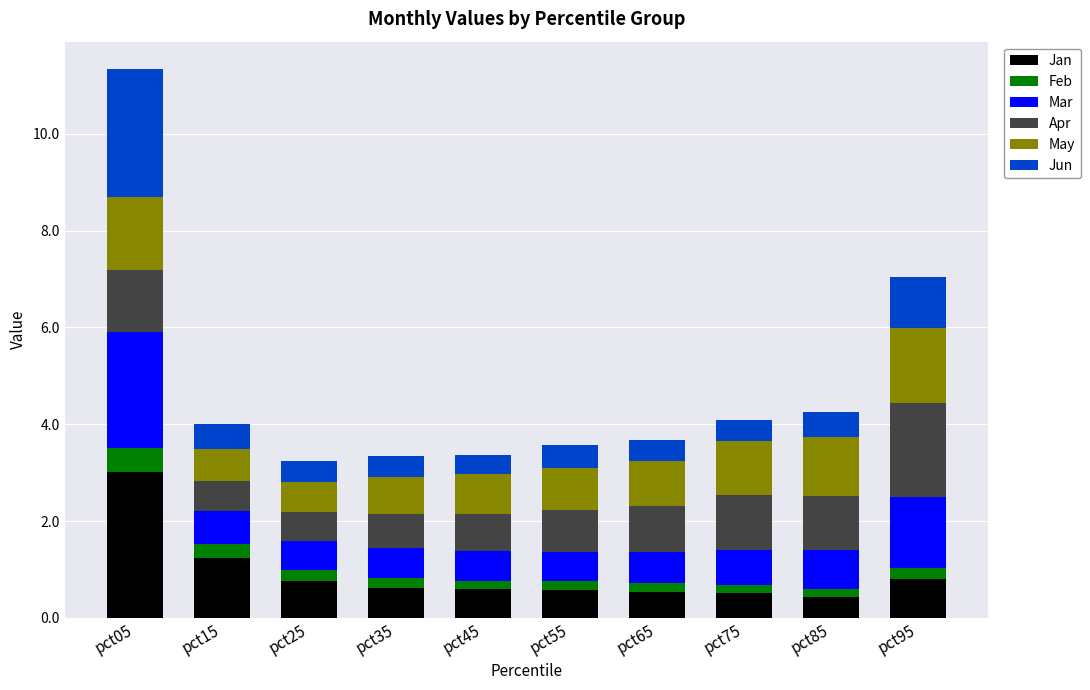

At which category is the sum across all series the highest?

pct05